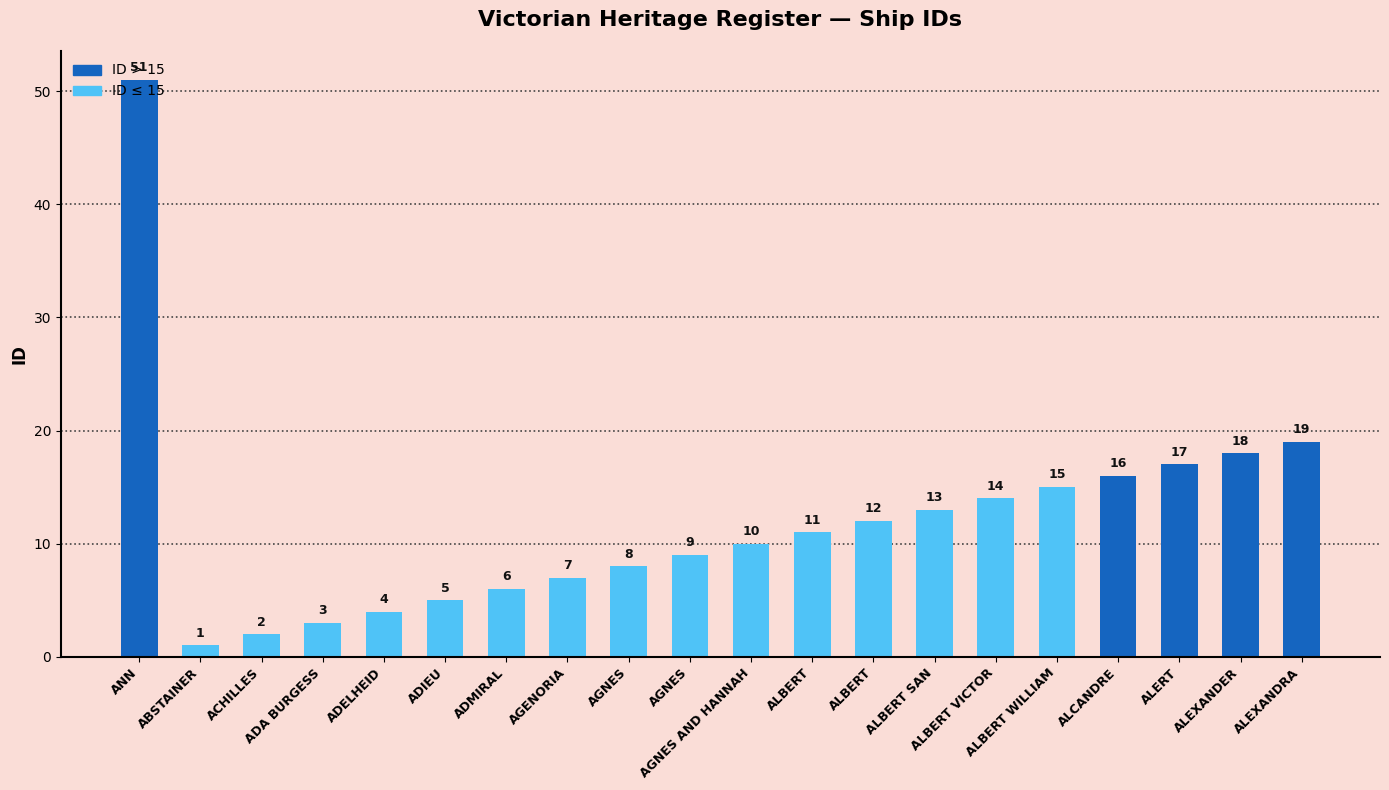

Count the number of categories in the chart.

20